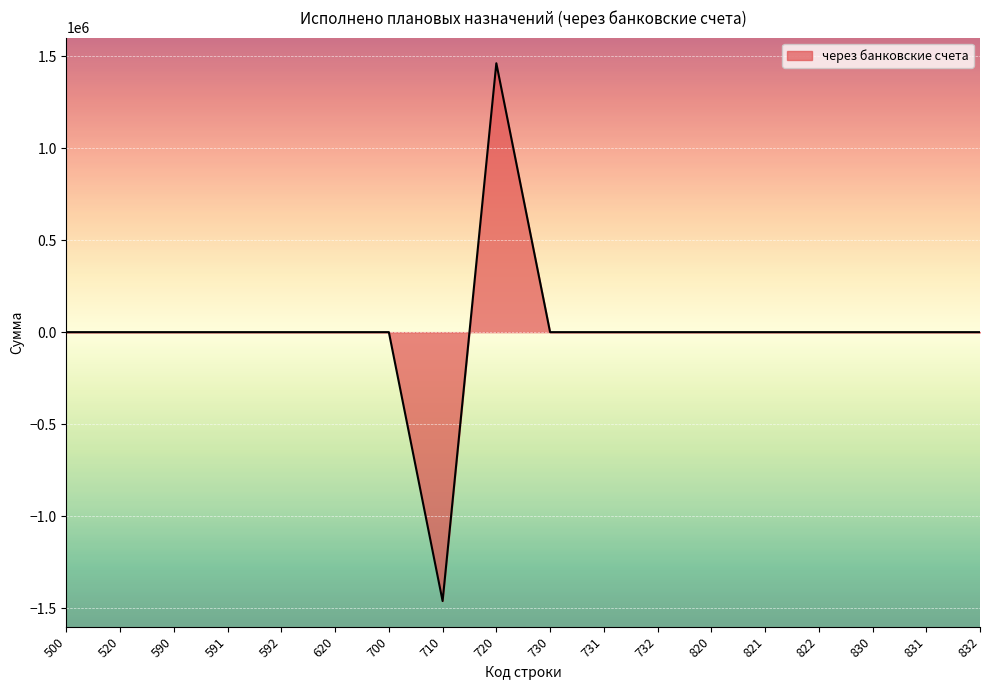

What is the difference between the maximum and minimum values?

2921233.5